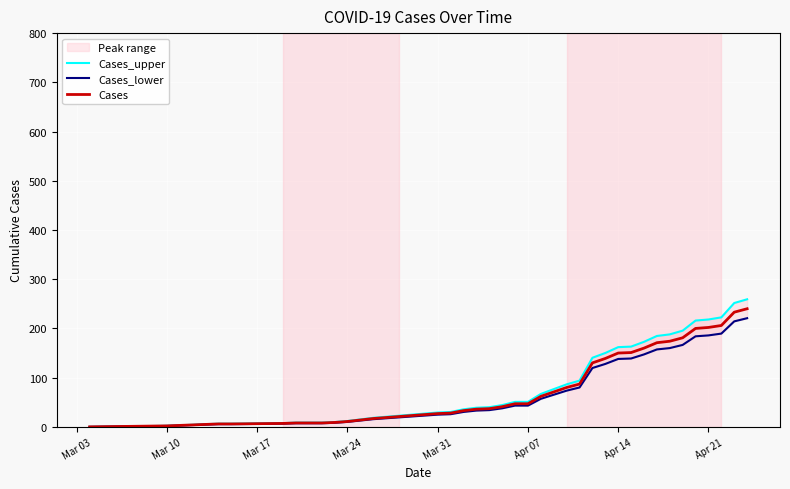

What is the average value of the Cases_lower series?

69.6